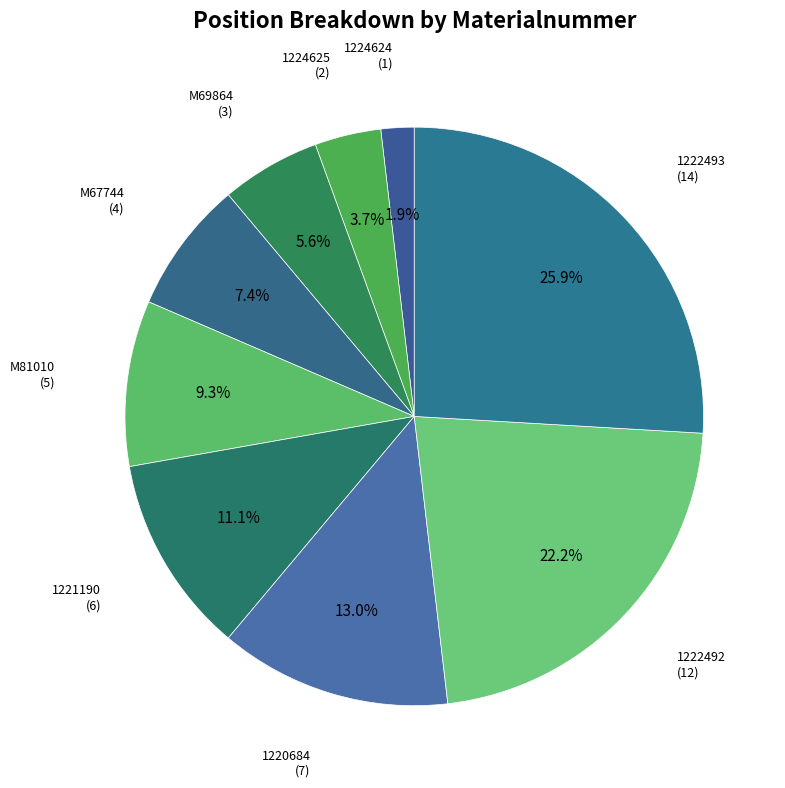

How many segments does this pie chart have?

9